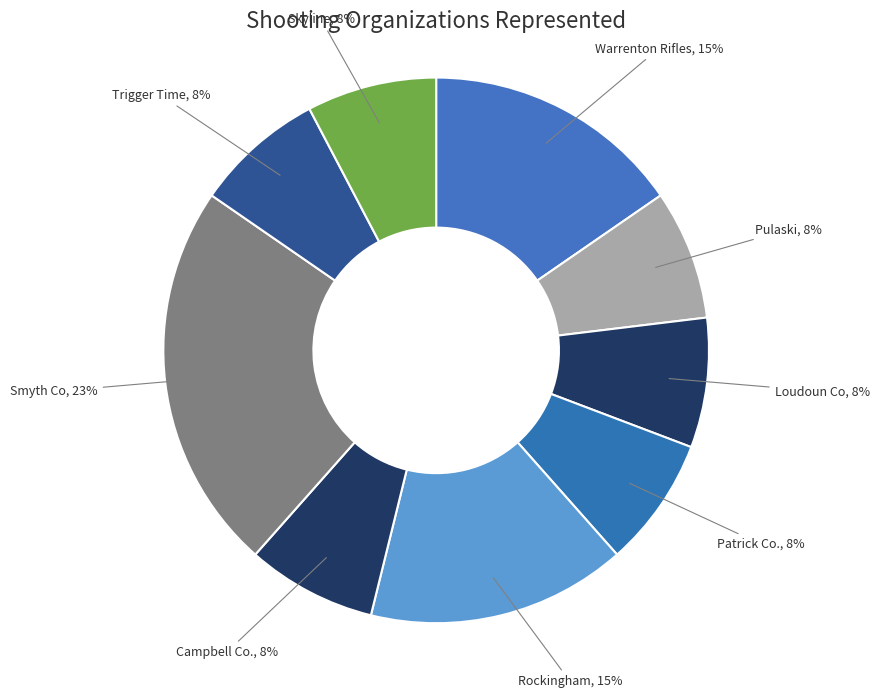

How many segments does this pie chart have?

9